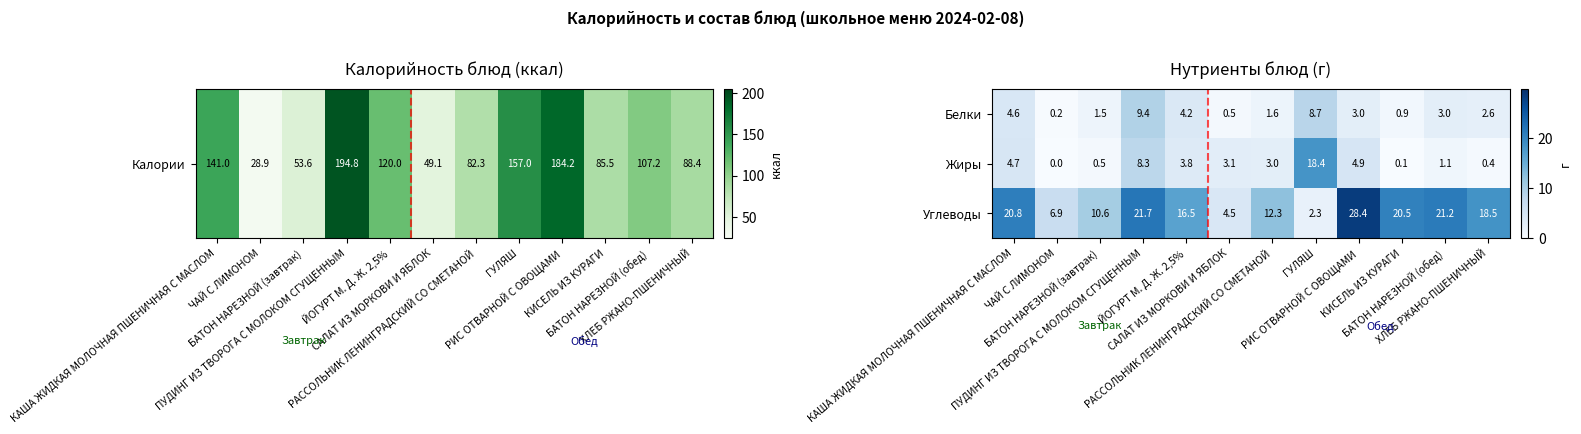

Which series has the widest spread of values?

Углеводы